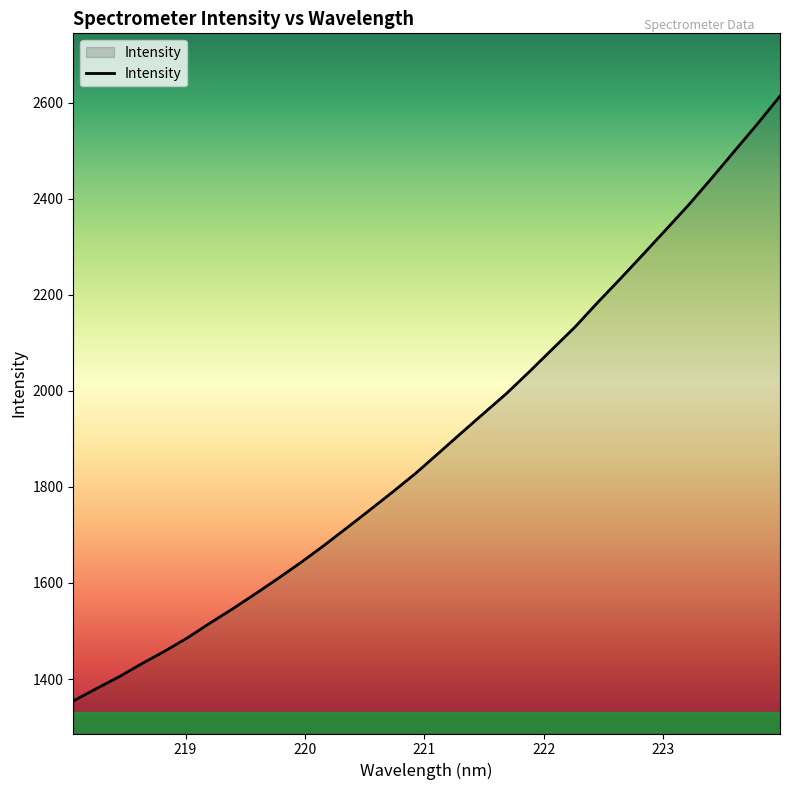

What is the difference between the maximum and minimum values?

1259.3